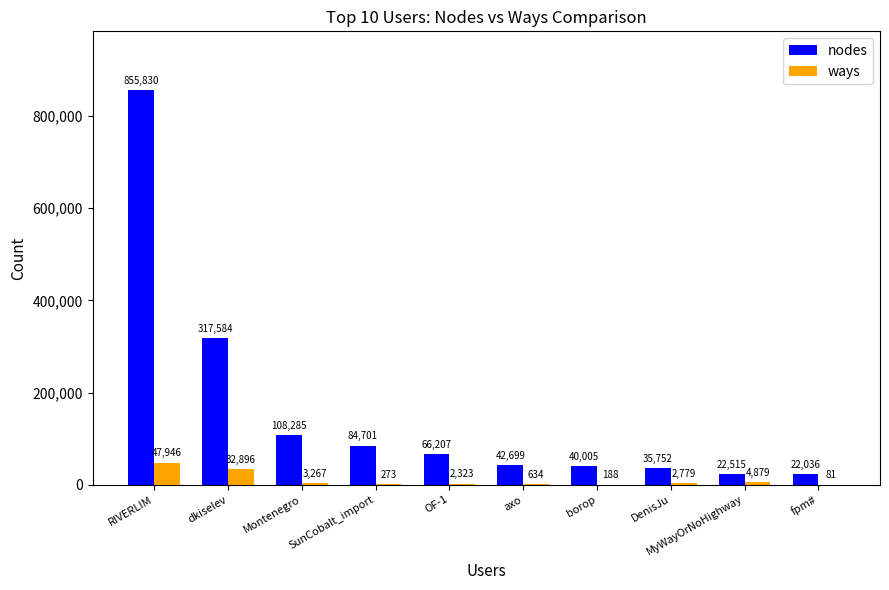

Which series has the largest total across all categories?

nodes